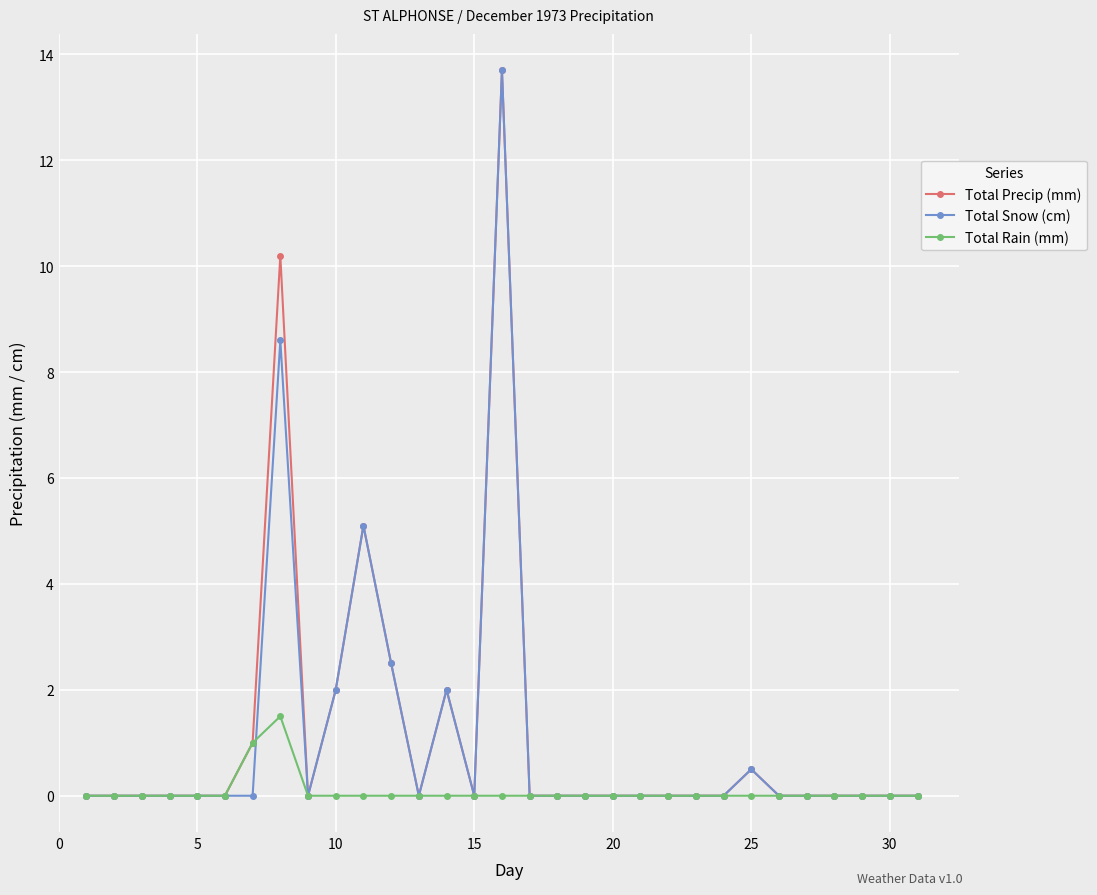

What is the value of the Total Precip (mm) point at the 10th from the left?

2.0